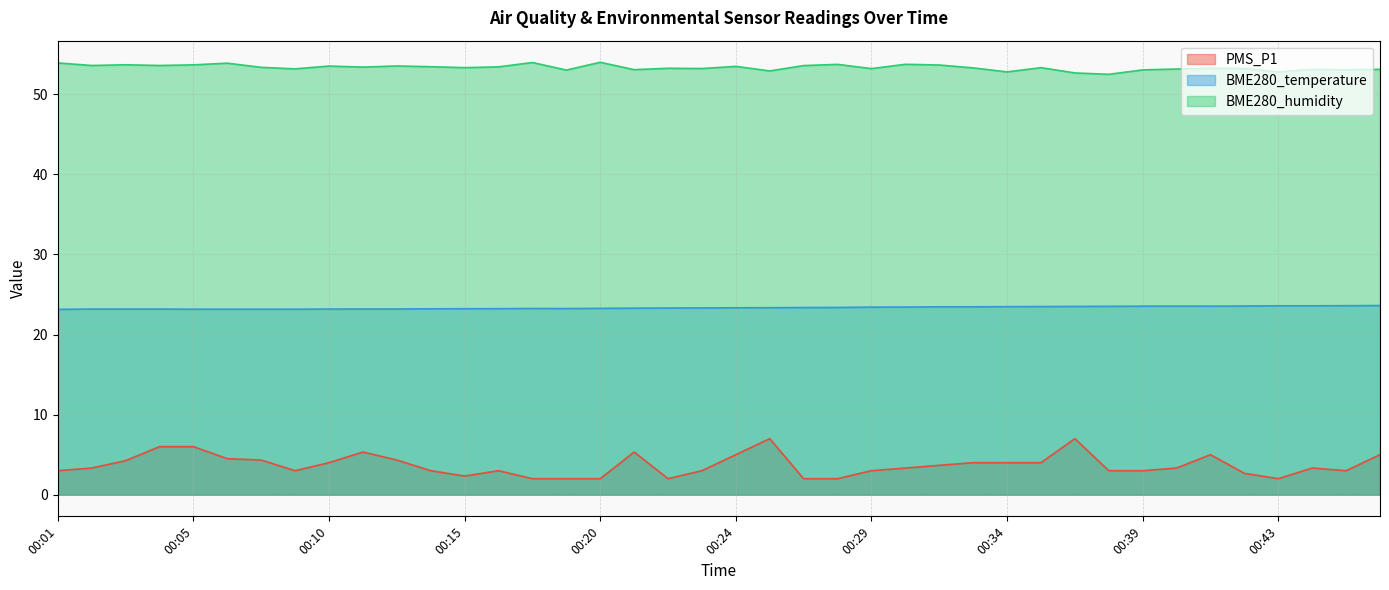

Is the value of PMS_P1 at 00:27 greater than the value of BME280_humidity at 00:32?

No